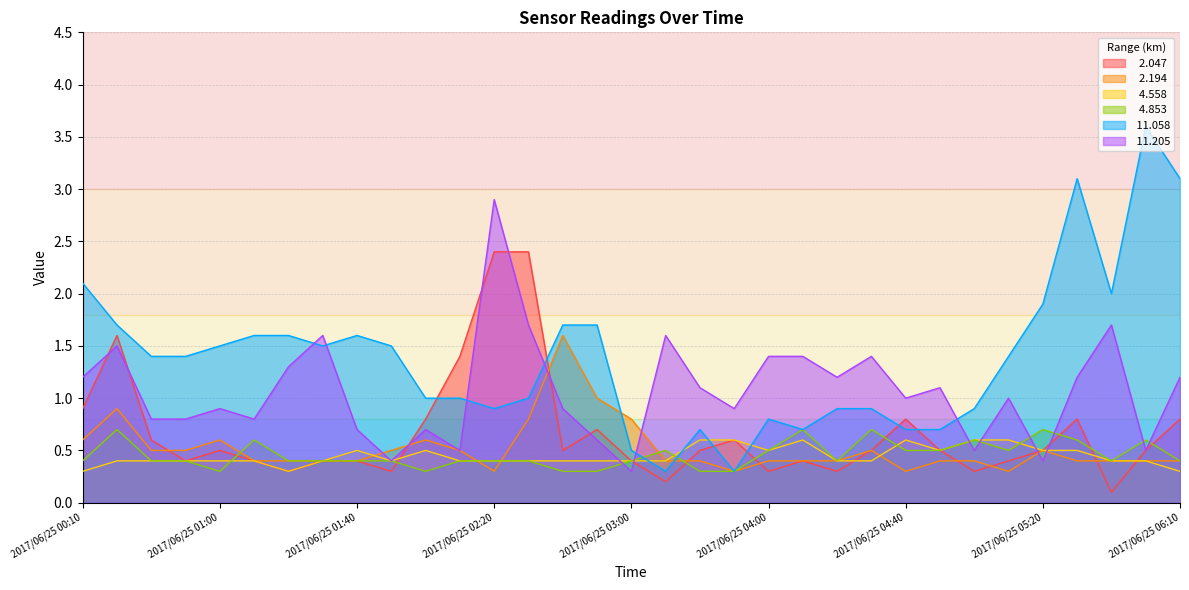

In   2.047, how many points are higher than both neighbors (excluding endpoints)?

7